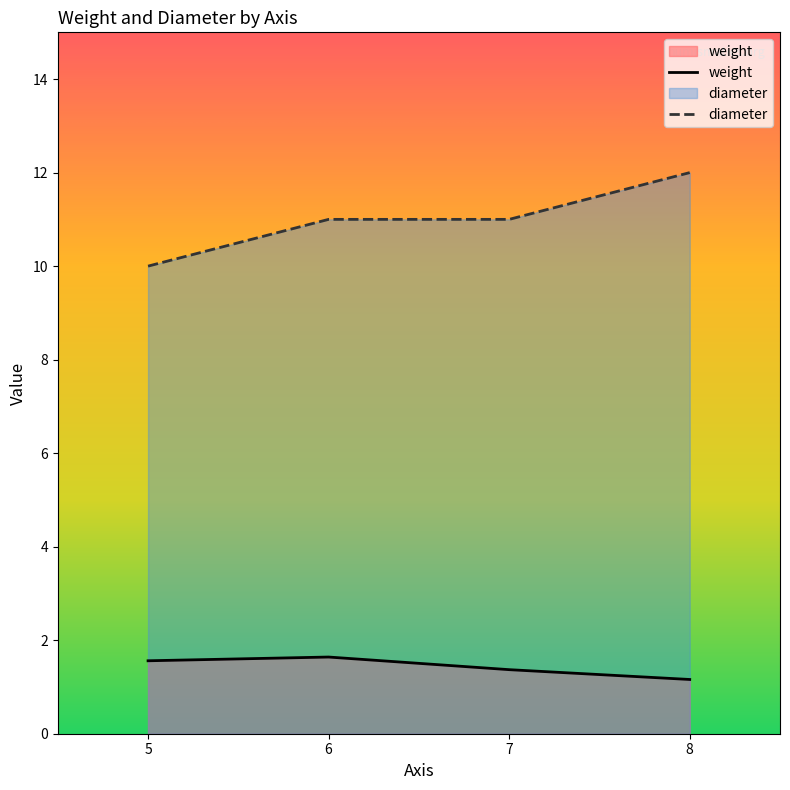

True or false: diameter and weight intersect in this chart.

False